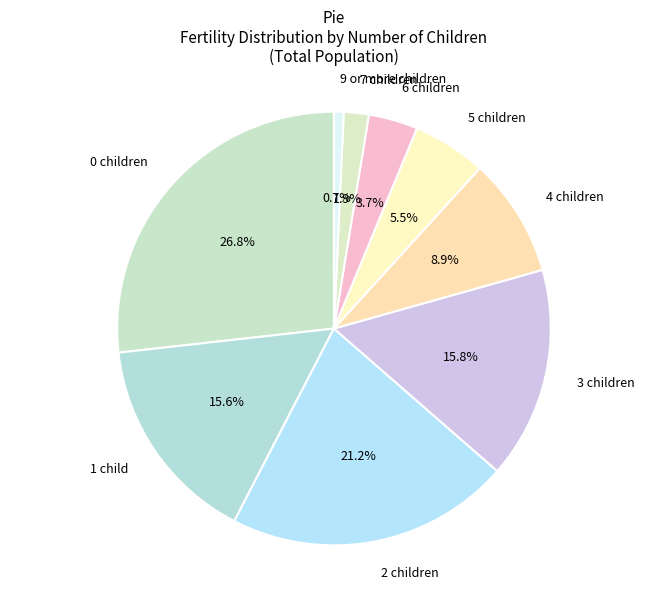

What is the ratio of the value at 7 children to the value at 1 child?

0.1